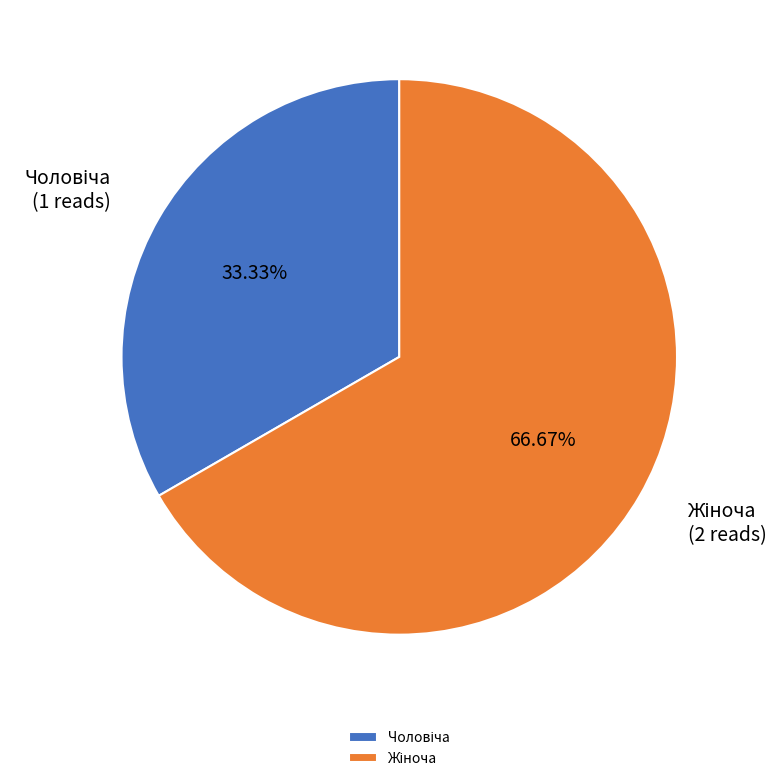

Does any single category account for the majority?

Yes